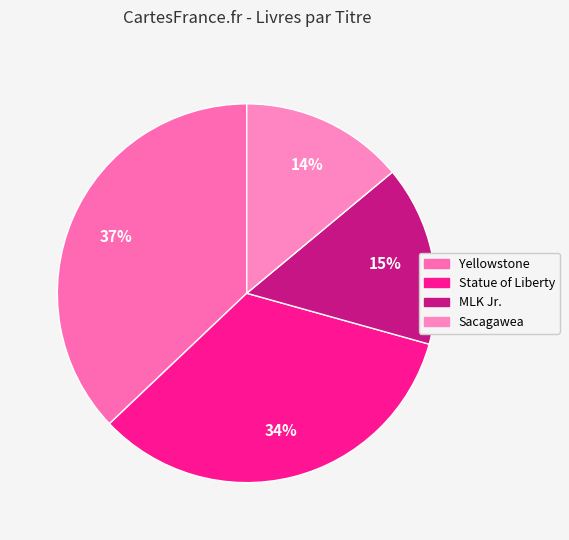

Which slice is the smallest?

Sacagawea and the Bravest Deed